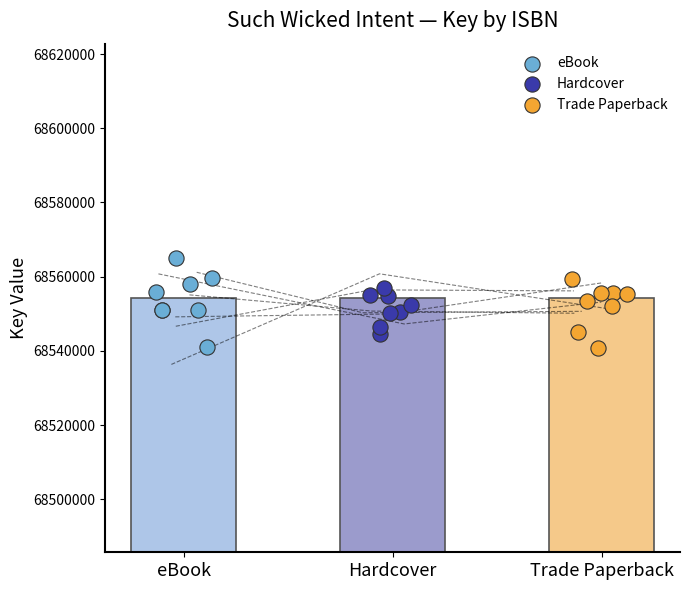

Is the value of Hardcover at eBook greater than the value of Trade Paperback at eBook?

No